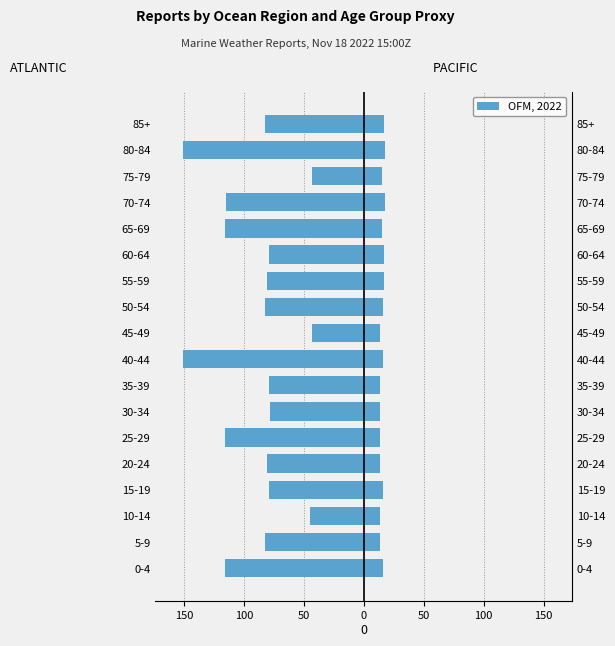

Is the value of ATLANTIC (RPT_LEN) at 10-14 greater than the value of PACIFIC (GROUP_CNT) at 25-29?

No